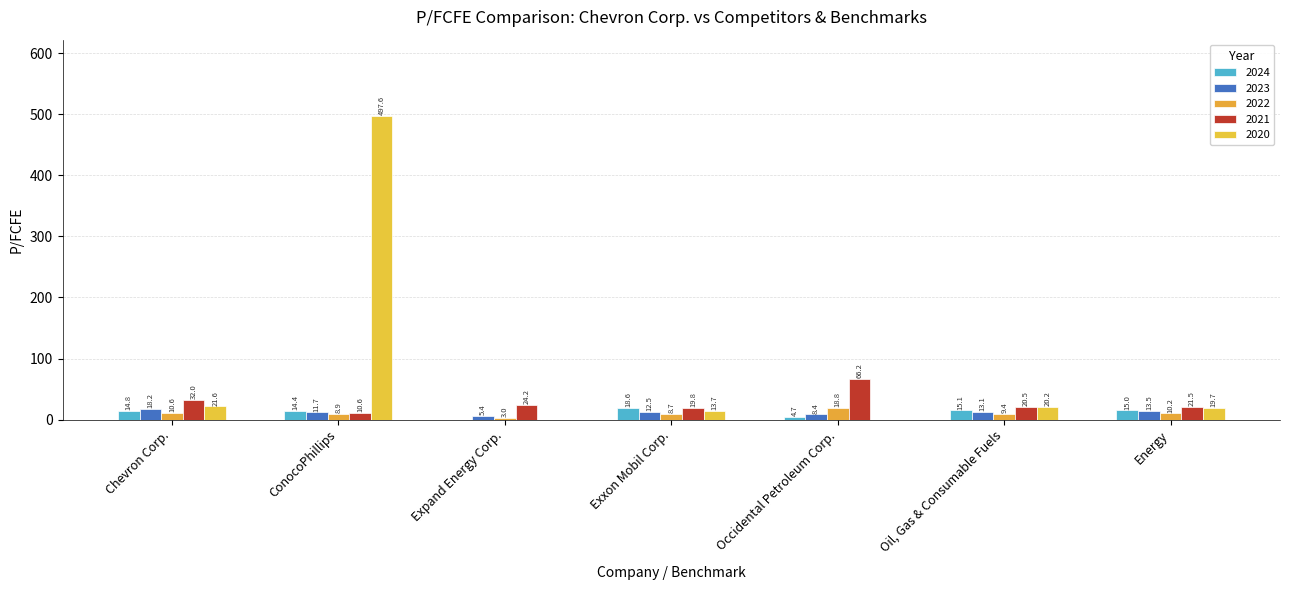

How many series are shown in this chart?

5